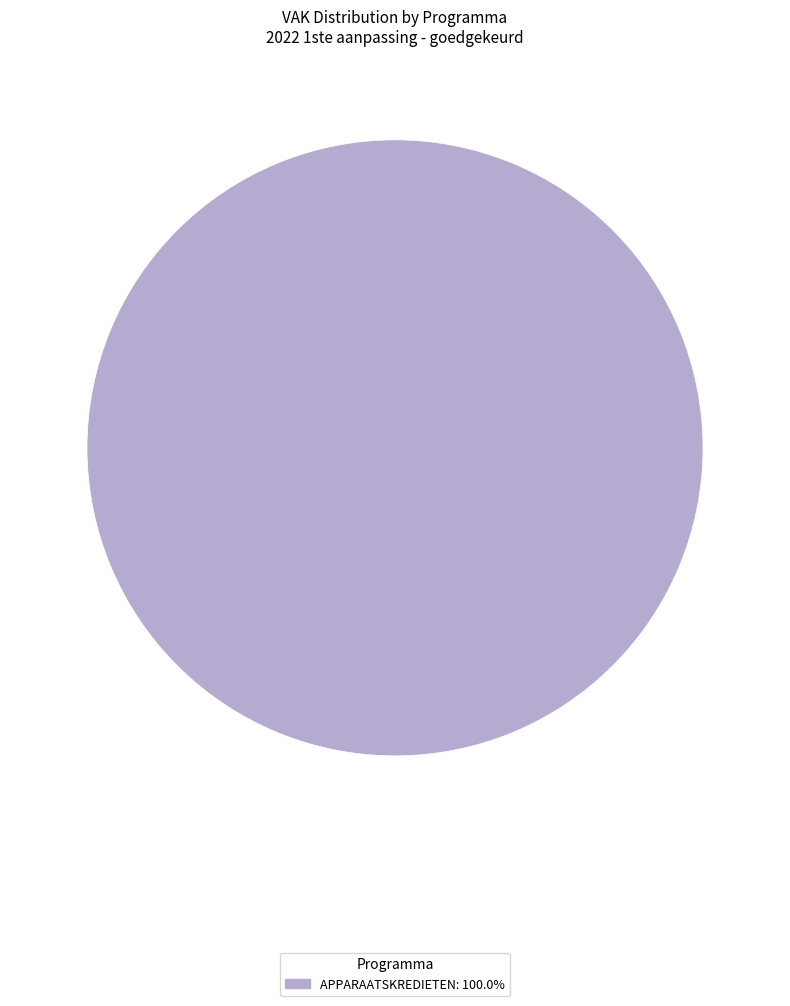

Count the number of slices in the pie.

1